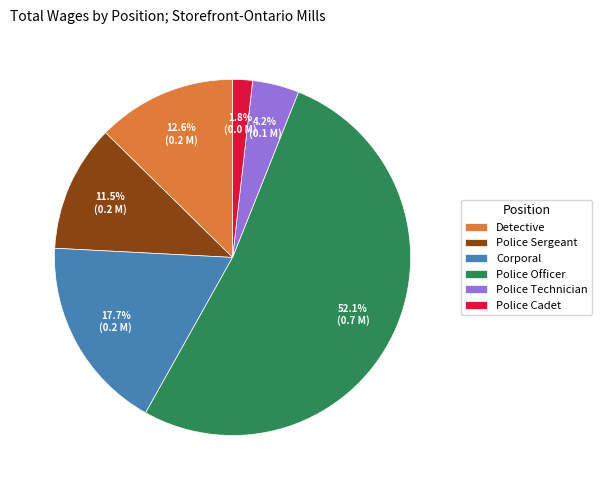

True or false: Detective accounts for 13% of the total.

True